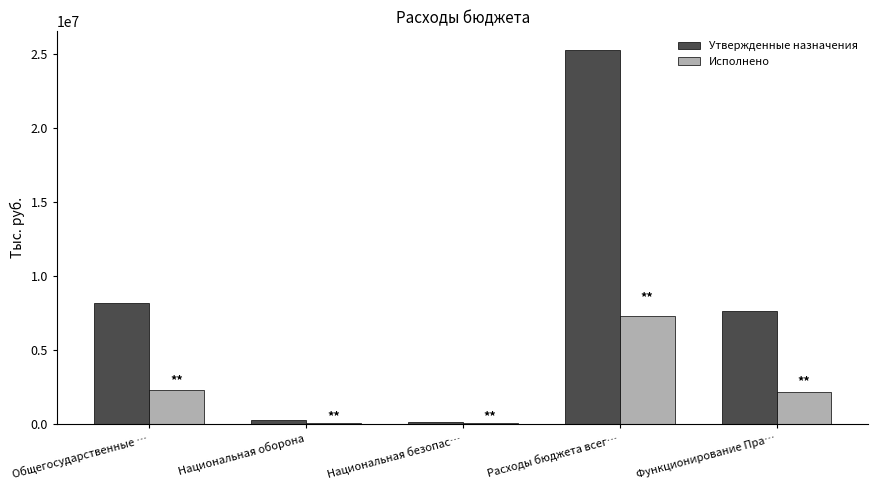

What is the sum of all Исполнено values?

11909497.6